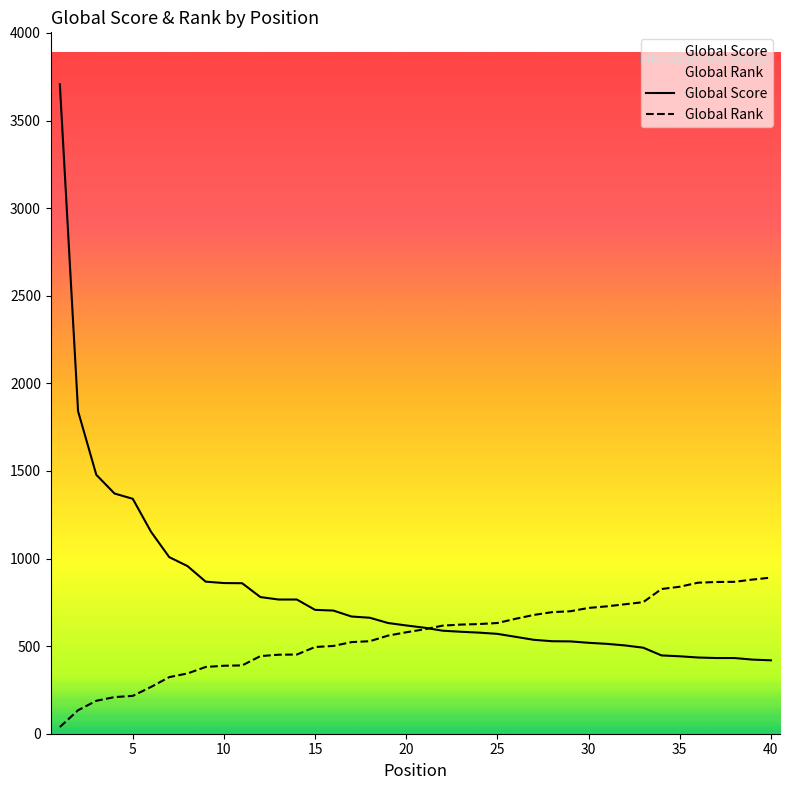

List the labels in order of Global Score value, smallest first.

40, 39, 37, 38, 36, 35, 34, 33, 32, 31, 30, 29, 28, 27, 26, 25, 24, 23, 22, 21, 20, 19, 18, 17, 16, 15, 13, 14, 12, 11, 10, 9, 8, 7, 6, 5, 4, 3, 2, 1